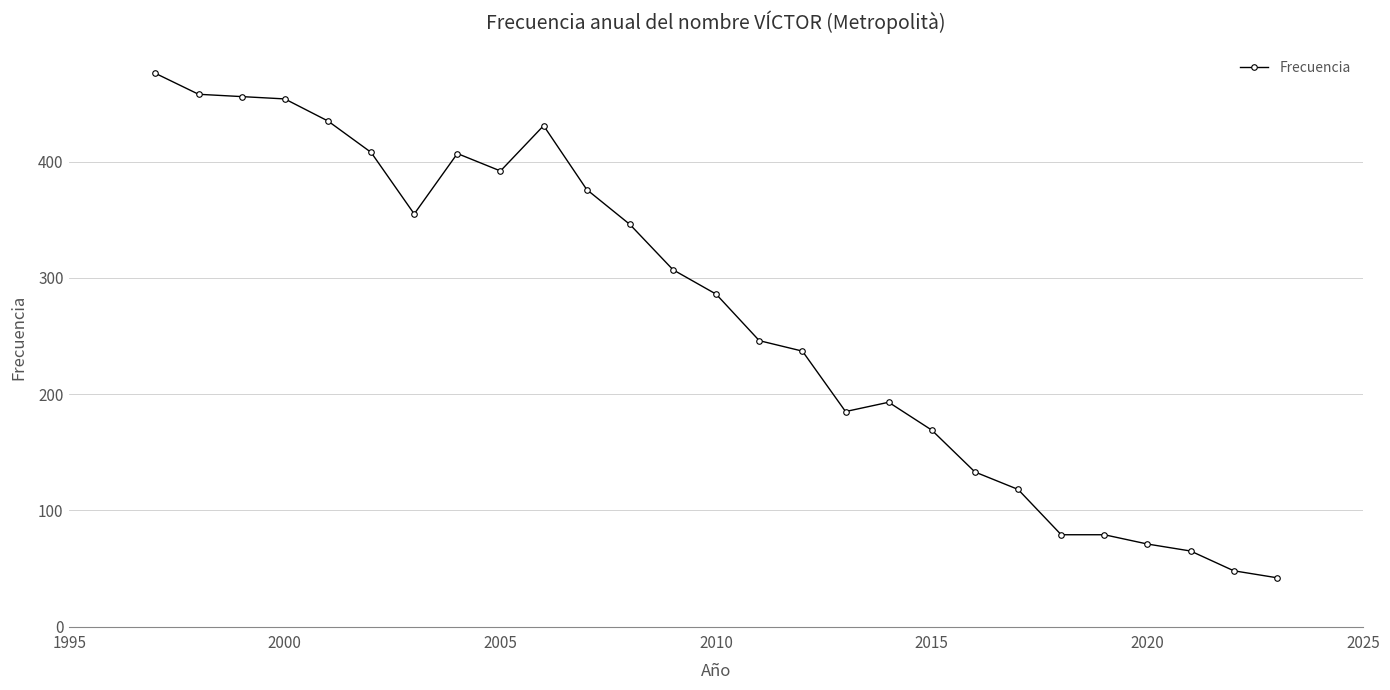

What is the average value?

269